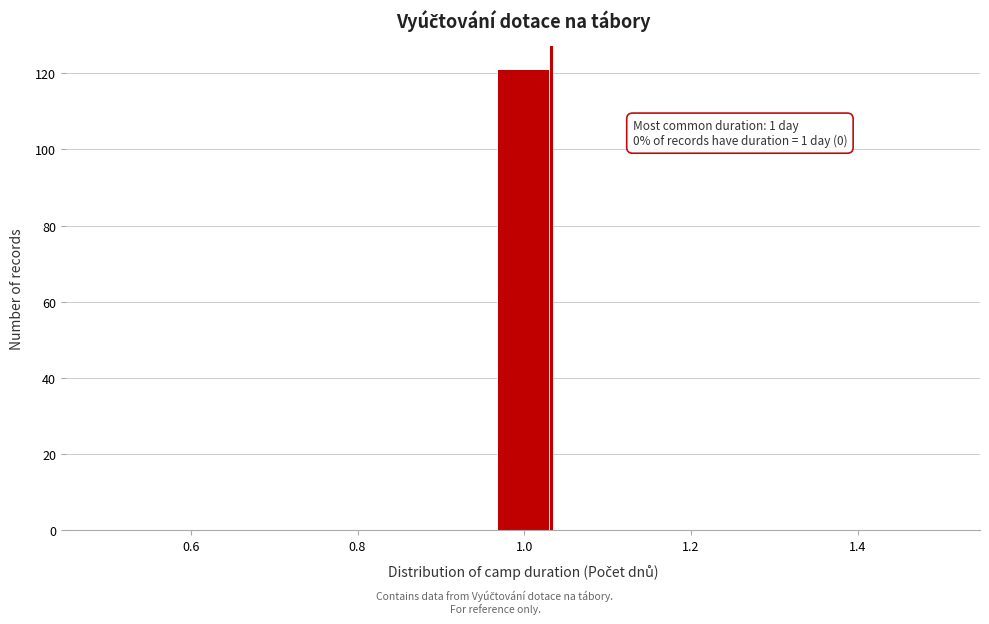

Around what value on the x-axis is the tallest bar? Give the approximate position of its centre, as read against the axis.

1.00